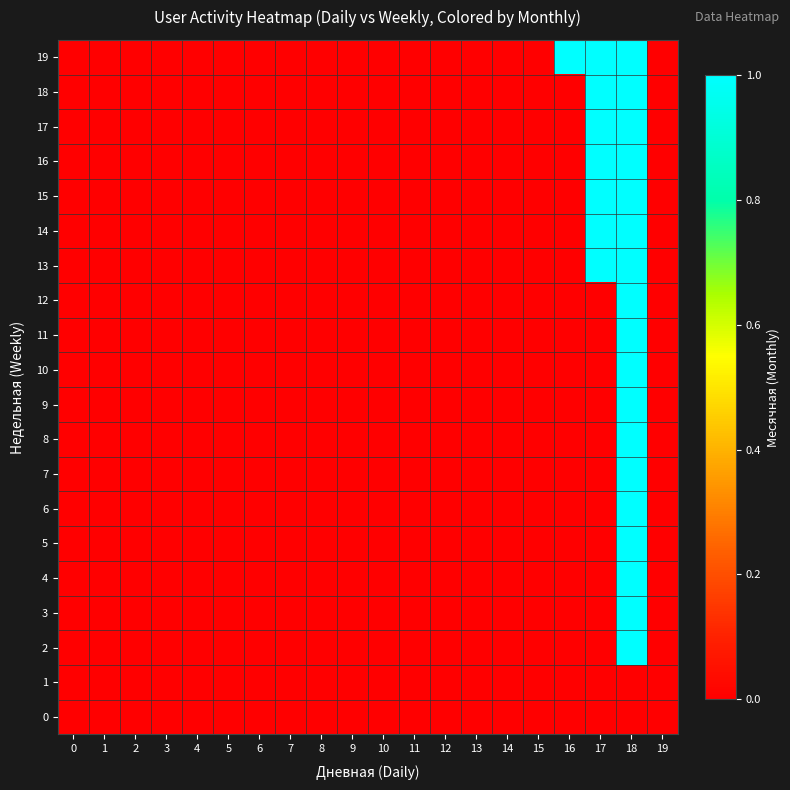

Reading right to left, what are all the values shown in this chart?

0: 19=0	18=0	17=0	16=0	15=0	14=0	13=0	12=0	11=0	10=0	9=0	8=0	7=0	6=0	5=0	4=0	3=0	2=0	1=0	0=0
1: 19=0	18=0	17=0	16=0	15=0	14=0	13=0	12=0	11=0	10=0	9=0	8=0	7=0	6=0	5=0	4=0	3=0	2=0	1=0	0=0
2: 19=0	18=1	17=0	16=0	15=0	14=0	13=0	12=0	11=0	10=0	9=0	8=0	7=0	6=0	5=0	4=0	3=0	2=0	1=0	0=0
3: 19=0	18=1	17=0	16=0	15=0	14=0	13=0	12=0	11=0	10=0	9=0	8=0	7=0	6=0	5=0	4=0	3=0	2=0	1=0	0=0
4: 19=0	18=1	17=0	16=0	15=0	14=0	13=0	12=0	11=0	10=0	9=0	8=0	7=0	6=0	5=0	4=0	3=0	2=0	1=0	0=0
5: 19=0	18=1	17=0	16=0	15=0	14=0	13=0	12=0	11=0	10=0	9=0	8=0	7=0	6=0	5=0	4=0	3=0	2=0	1=0	0=0
6: 19=0	18=1	17=0	16=0	15=0	14=0	13=0	12=0	11=0	10=0	9=0	8=0	7=0	6=0	5=0	4=0	3=0	2=0	1=0	0=0
7: 19=0	18=1	17=0	16=0	15=0	14=0	13=0	12=0	11=0	10=0	9=0	8=0	7=0	6=0	5=0	4=0	3=0	2=0	1=0	0=0
8: 19=0	18=1	17=0	16=0	15=0	14=0	13=0	12=0	11=0	10=0	9=0	8=0	7=0	6=0	5=0	4=0	3=0	2=0	1=0	0=0
9: 19=0	18=1	17=0	16=0	15=0	14=0	13=0	12=0	11=0	10=0	9=0	8=0	7=0	6=0	5=0	4=0	3=0	2=0	1=0	0=0
10: 19=0	18=1	17=0	16=0	15=0	14=0	13=0	12=0	11=0	10=0	9=0	8=0	7=0	6=0	5=0	4=0	3=0	2=0	1=0	0=0
11: 19=0	18=1	17=0	16=0	15=0	14=0	13=0	12=0	11=0	10=0	9=0	8=0	7=0	6=0	5=0	4=0	3=0	2=0	1=0	0=0
12: 19=0	18=1	17=0	16=0	15=0	14=0	13=0	12=0	11=0	10=0	9=0	8=0	7=0	6=0	5=0	4=0	3=0	2=0	1=0	0=0
13: 19=0	18=1	17=1	16=0	15=0	14=0	13=0	12=0	11=0	10=0	9=0	8=0	7=0	6=0	5=0	4=0	3=0	2=0	1=0	0=0
14: 19=0	18=1	17=1	16=0	15=0	14=0	13=0	12=0	11=0	10=0	9=0	8=0	7=0	6=0	5=0	4=0	3=0	2=0	1=0	0=0
15: 19=0	18=1	17=1	16=0	15=0	14=0	13=0	12=0	11=0	10=0	9=0	8=0	7=0	6=0	5=0	4=0	3=0	2=0	1=0	0=0
16: 19=0	18=1	17=1	16=0	15=0	14=0	13=0	12=0	11=0	10=0	9=0	8=0	7=0	6=0	5=0	4=0	3=0	2=0	1=0	0=0
17: 19=0	18=1	17=1	16=0	15=0	14=0	13=0	12=0	11=0	10=0	9=0	8=0	7=0	6=0	5=0	4=0	3=0	2=0	1=0	0=0
18: 19=0	18=1	17=1	16=0	15=0	14=0	13=0	12=0	11=0	10=0	9=0	8=0	7=0	6=0	5=0	4=0	3=0	2=0	1=0	0=0
19: 19=0	18=1	17=1	16=1	15=0	14=0	13=0	12=0	11=0	10=0	9=0	8=0	7=0	6=0	5=0	4=0	3=0	2=0	1=0	0=0